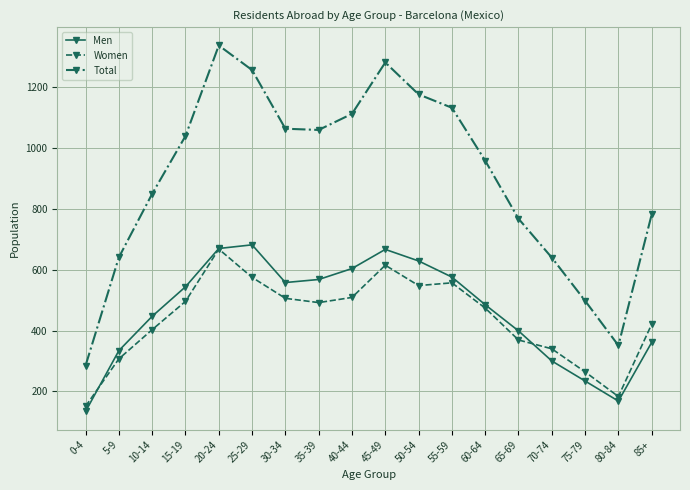

What are all the series names shown in the legend?

Men, Women, Total